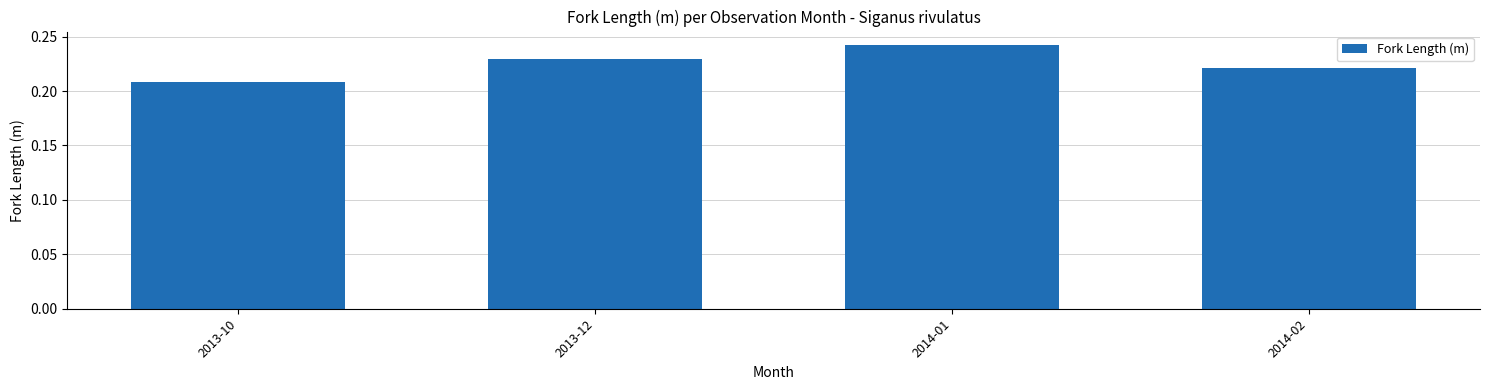

Does the chart contain stacked bars?

No